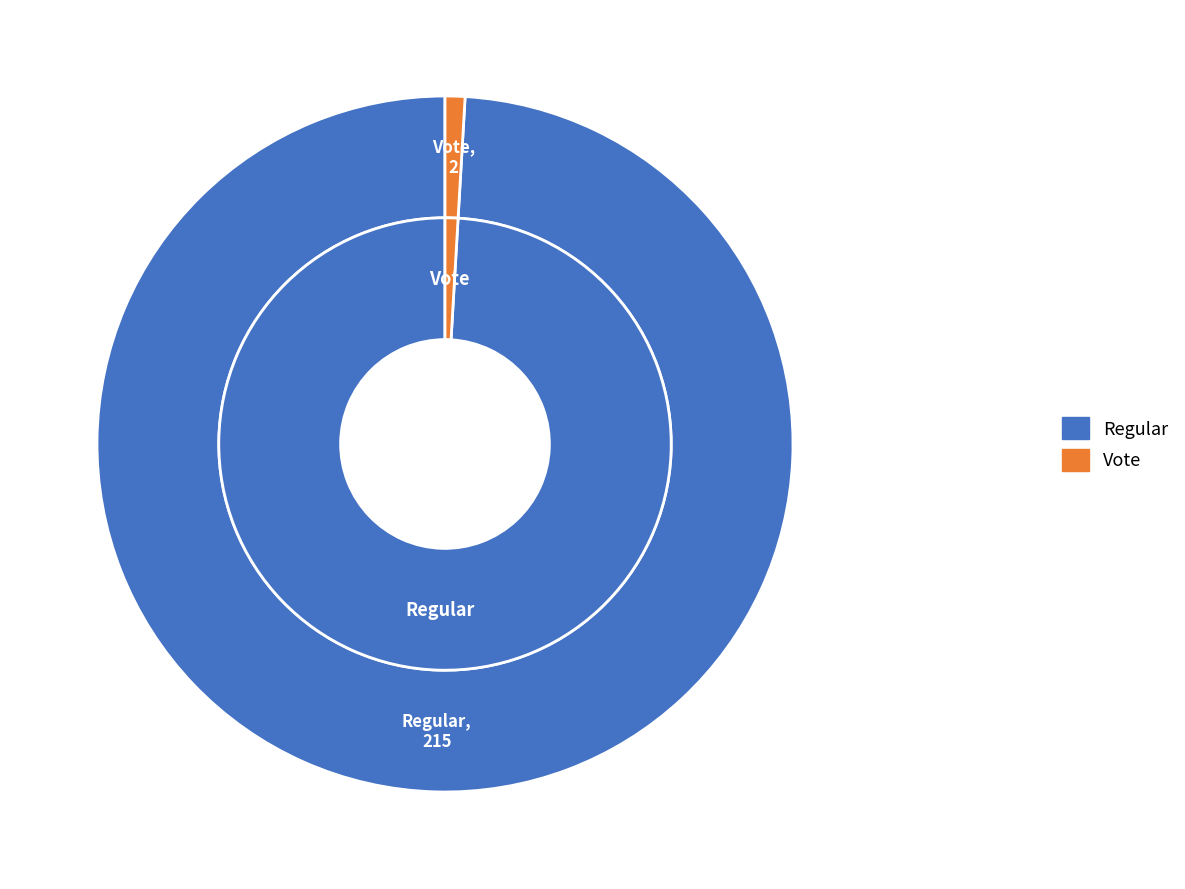

What is the smallest slice in the pie chart?

Vote